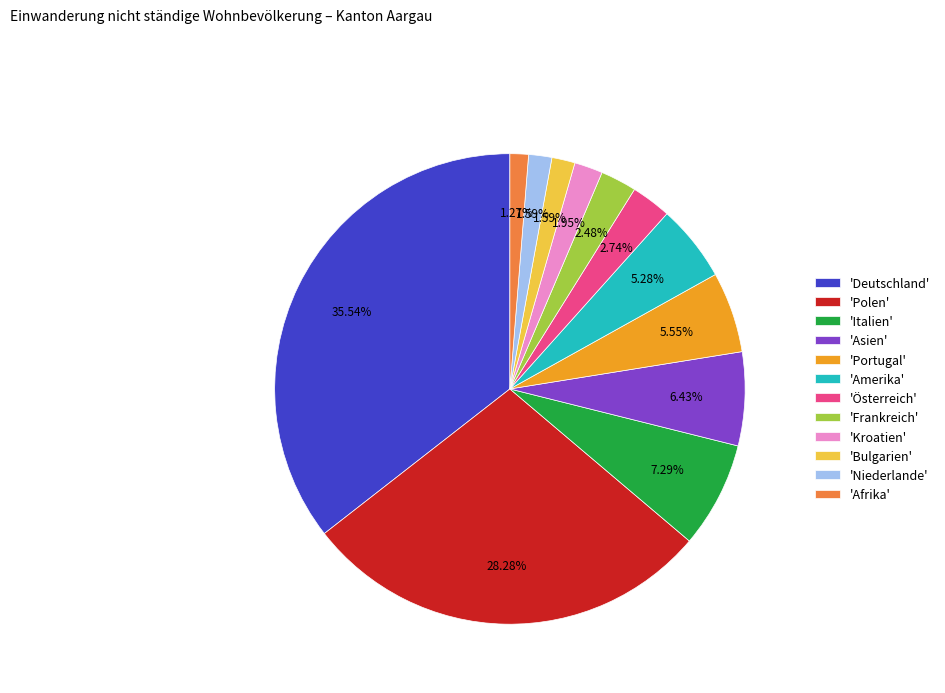

Count the number of slices in the pie.

12